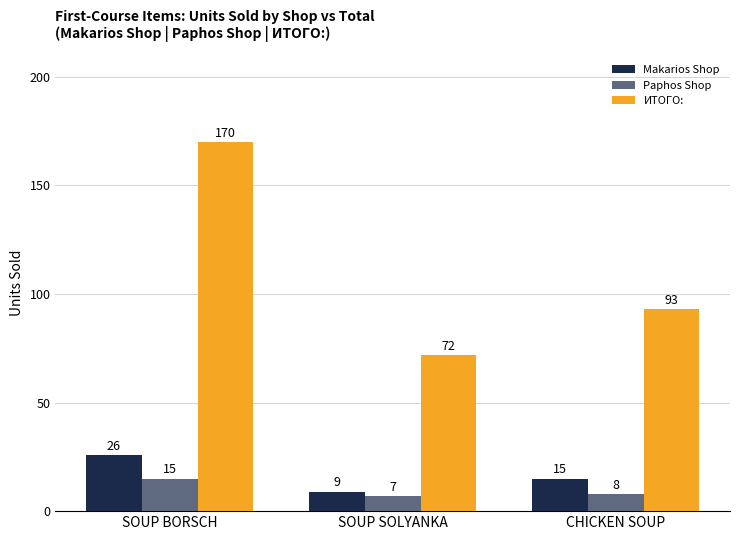

How many groups of bars are there?

3